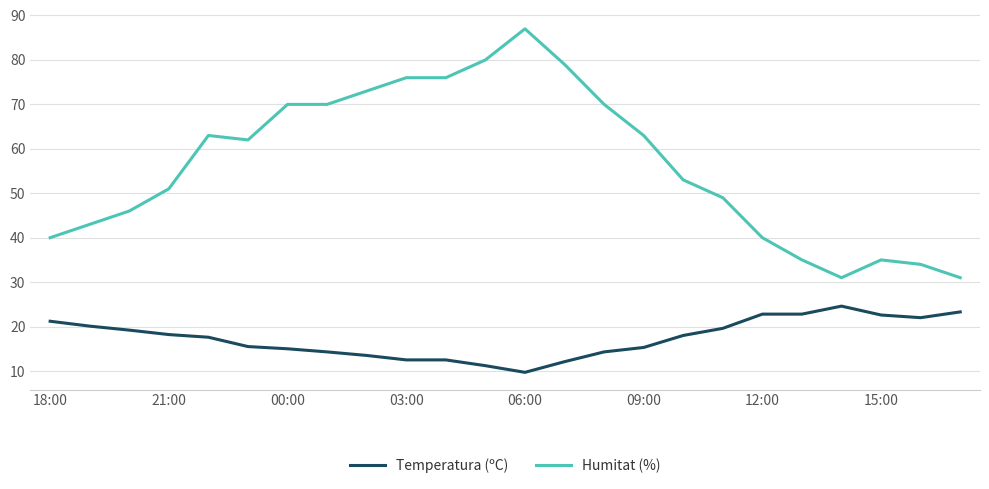

Rank the series by their average value, from lowest to highest.

Temperatura (ºC), Humitat (%)